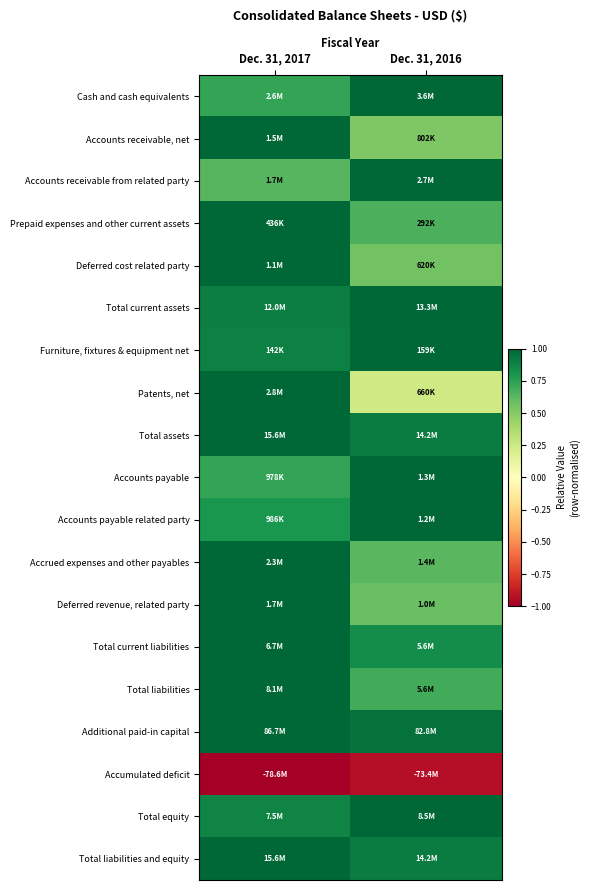

Count the number of categories in the chart.

2